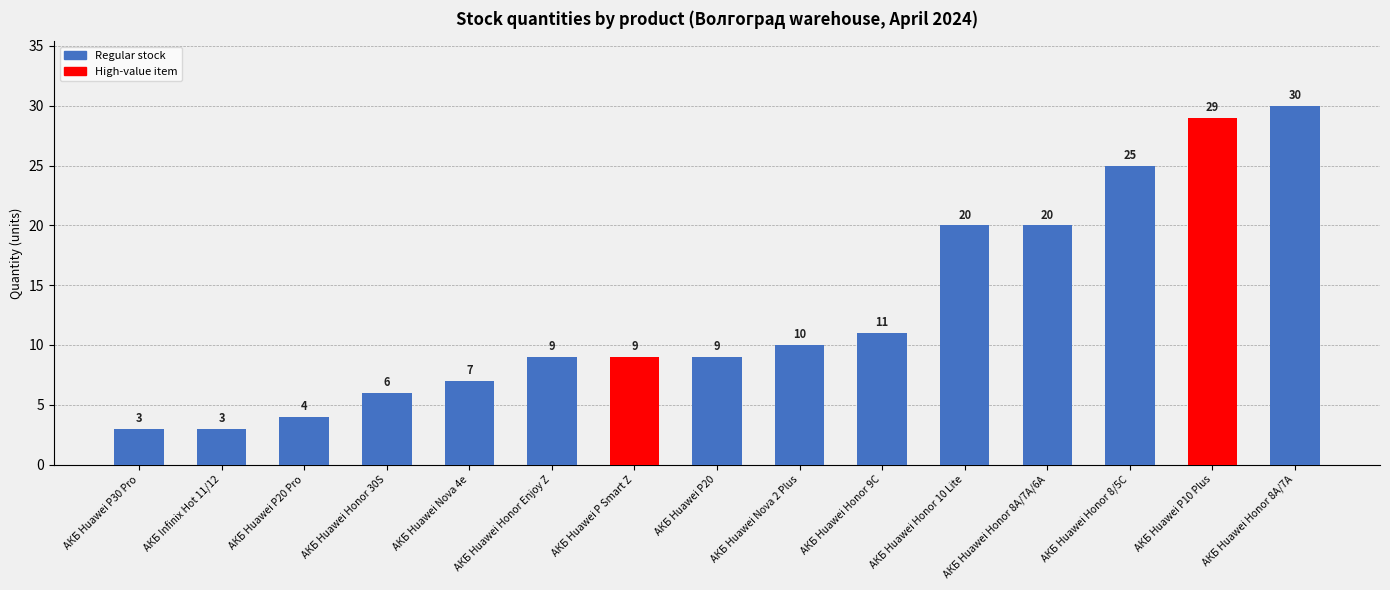

Reading left to right, transcribe all the data shown in this chart.

АКБ Huawei P30 Pro=3	АКБ Infinix Hot 11/12=3	АКБ Huawei P20 Pro=4	АКБ Huawei Honor 30S=6	АКБ Huawei Nova 4e=7	АКБ Huawei Honor Enjoy Z=9	АКБ Huawei P Smart Z=9	АКБ Huawei P20=9	АКБ Huawei Nova 2 Plus=10	АКБ Huawei Honor 9C=11	АКБ Huawei Honor 10 Lite=20	АКБ Huawei Honor 8A/7A/6A=20	АКБ Huawei Honor 8/5C=25	АКБ Huawei P10 Plus=29	АКБ Huawei Honor 8A/7A=30